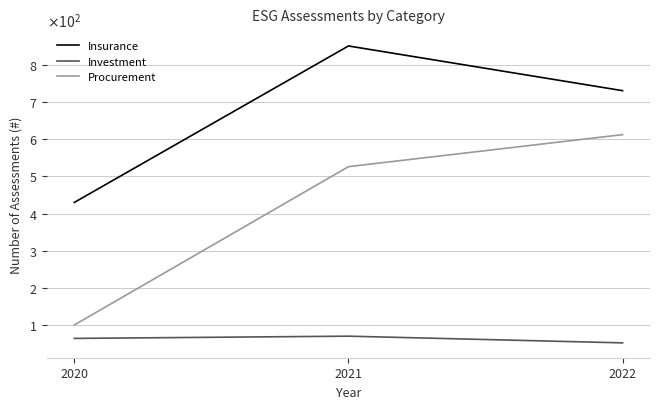

The Insurance series shows 1190 at 2022. True or false?

False